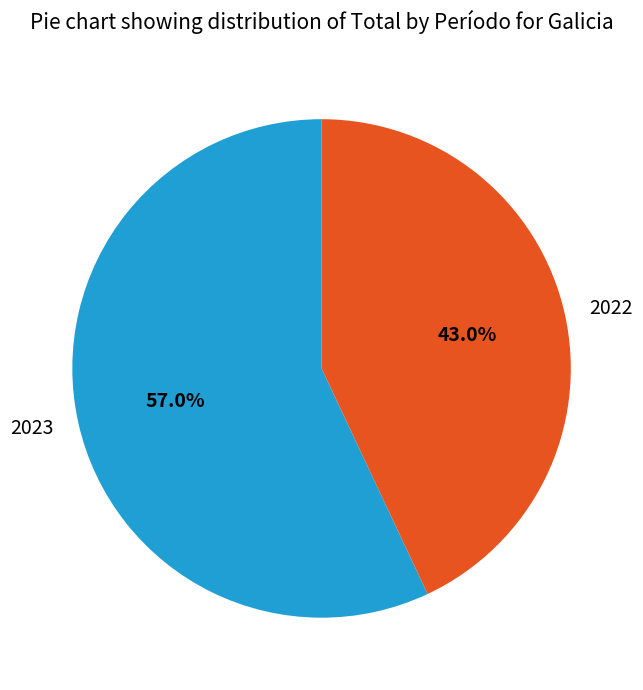

To the nearest percent, what percentage of the pie is 2023?

57%